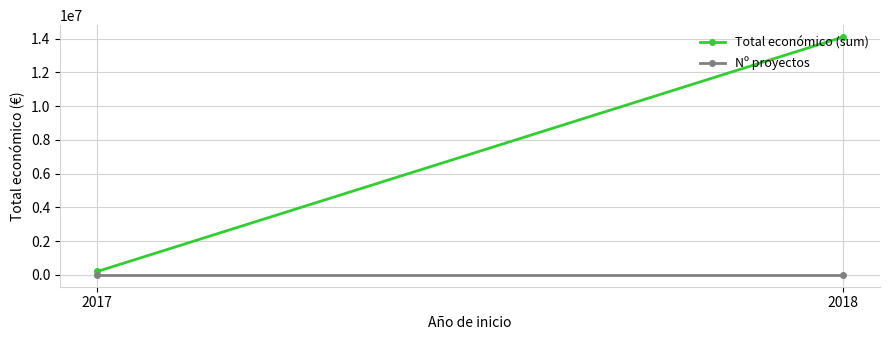

What is the lowest value of the Total económico (sum) series?

198919